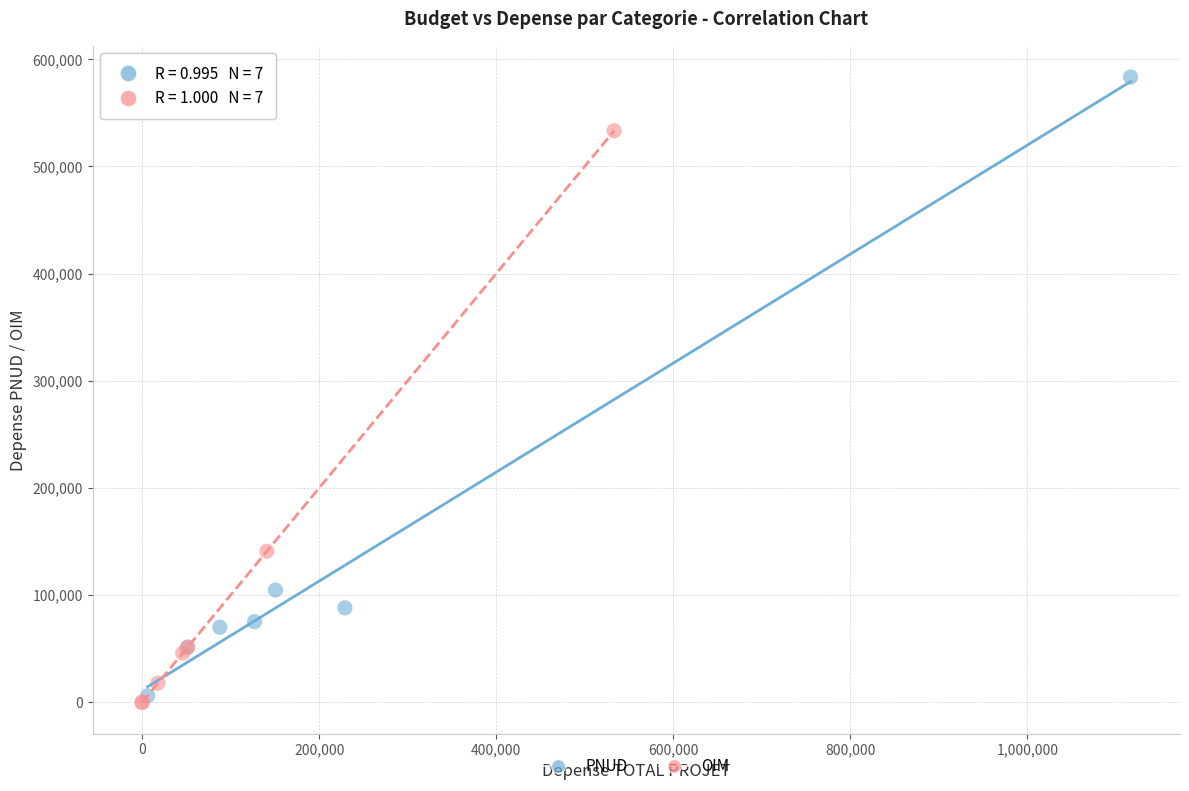

Which series has the widest spread of Y values?

PNUD